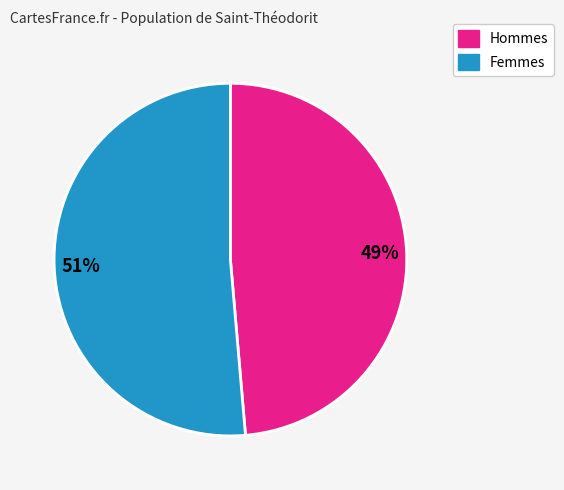

Between Femmes and Hommes, which is larger?

Femmes